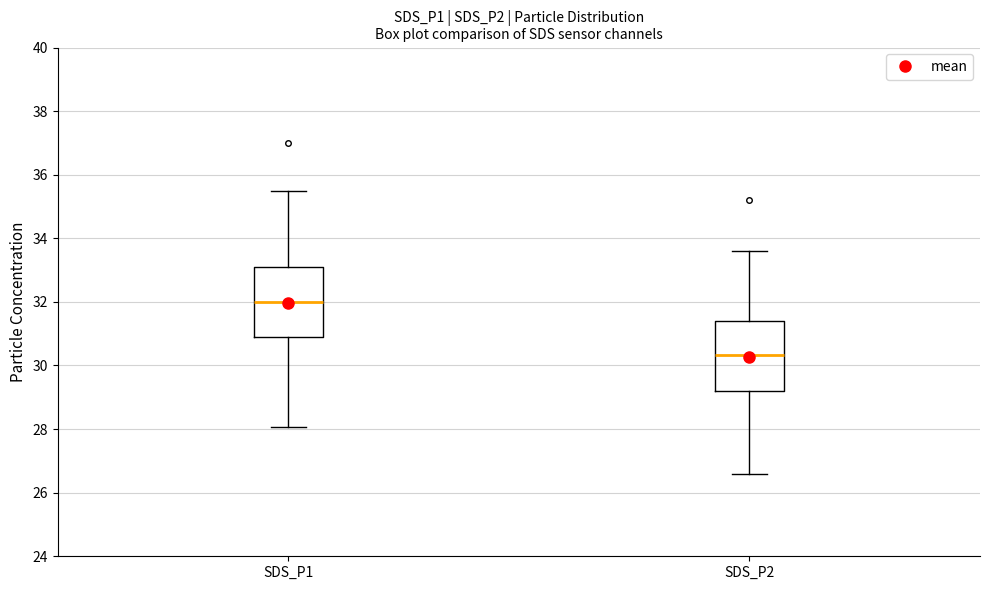

Reading left to right, read every box against the y-axis: the position of its median line, the range the box covers, and the ends of its whiskers. The values are not printed on the chart, so give them approximately, as read against the axis.

SDS_P1: median 32.0, box 31.0 to 33.2, whiskers 28.0 to 35.6
SDS_P2: median 30.4, box 29.2 to 31.4, whiskers 26.6 to 33.6